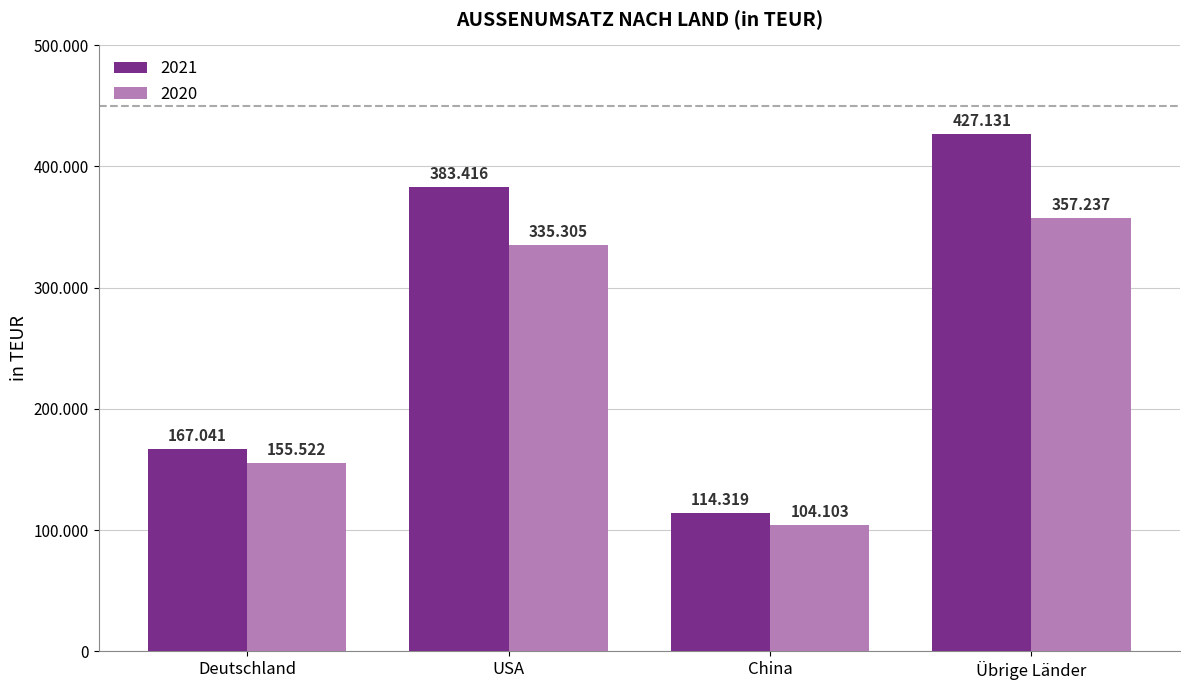

What is the difference between the 2020 values at USA and China?

231202